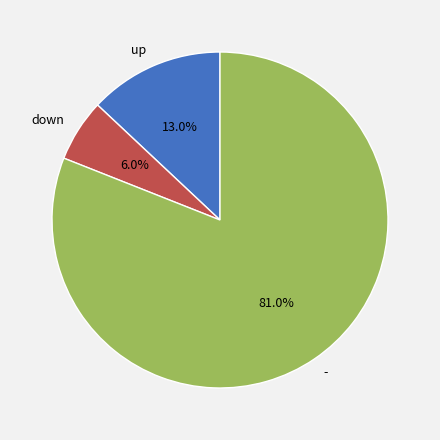

Does down account for over 50% of the chart?

No